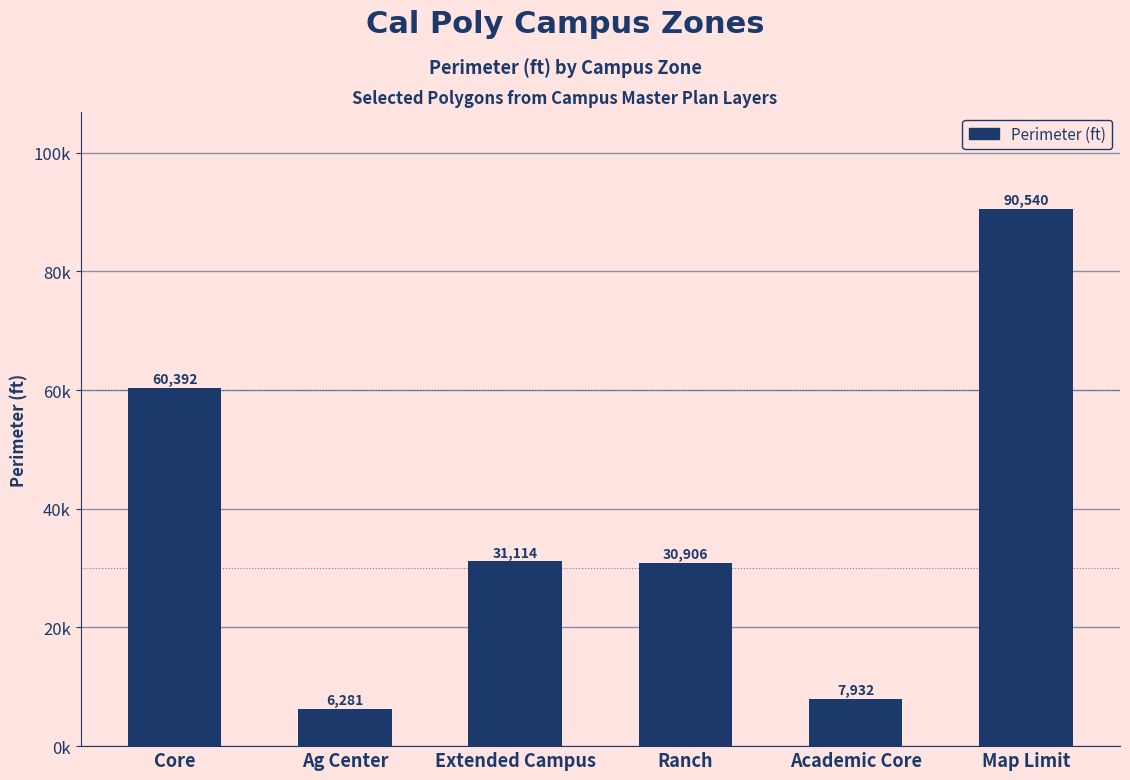

Are the bars grouped side by side (vs. stacked)?

No